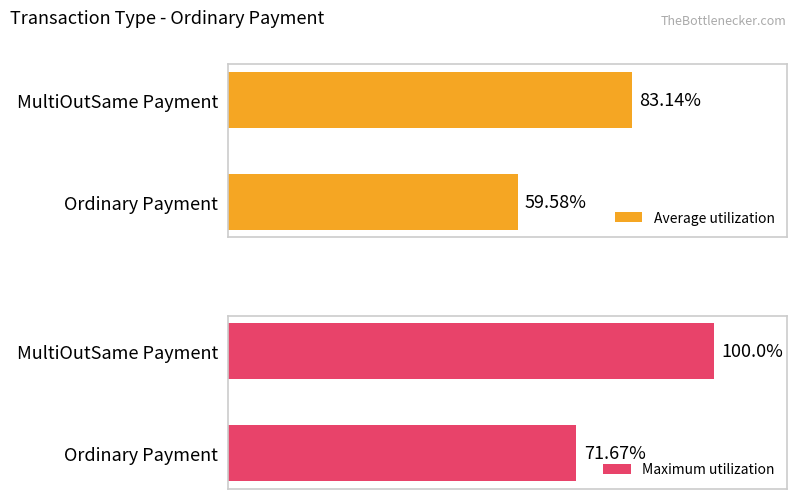

Which category has the lowest value in the Average utilization series?

Ordinary Payment